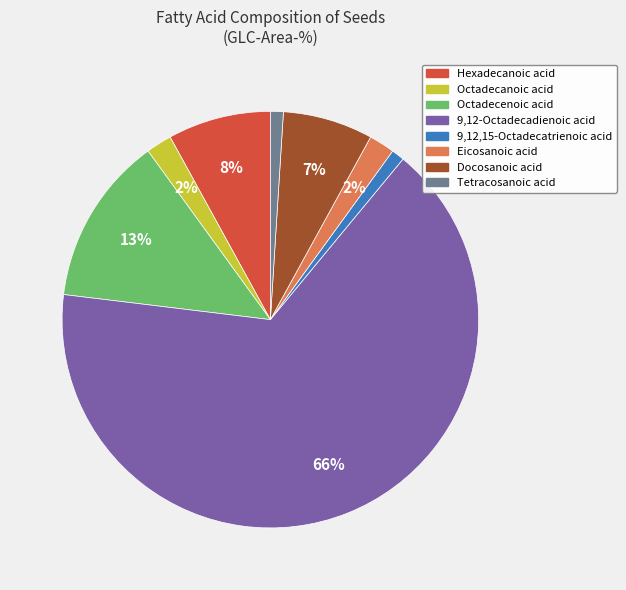

Is there any slice that represents more than half of the pie?

Yes